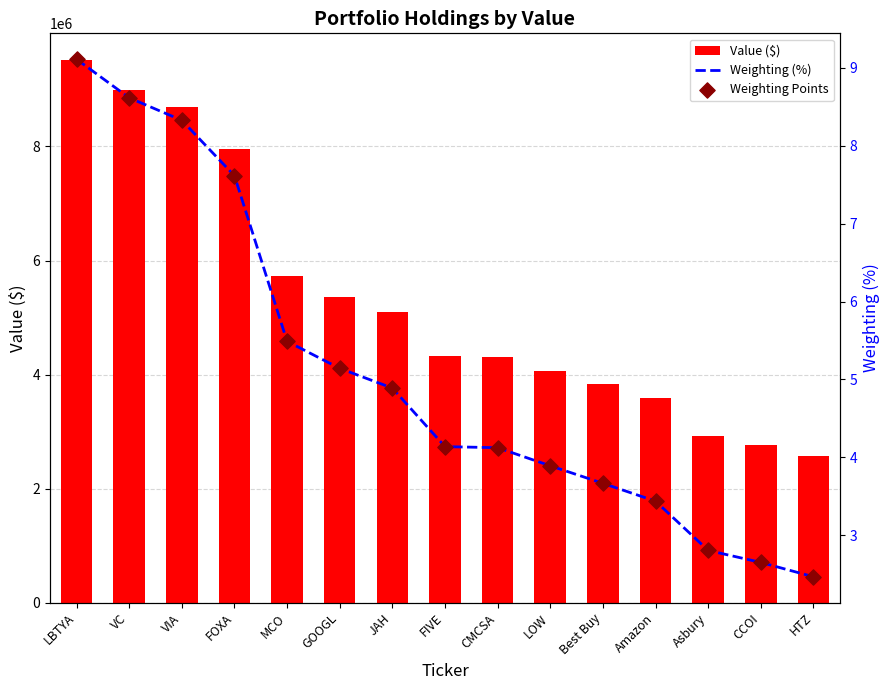

Is the value of Weighting (%) at VIA greater than the value of Value ($) at CCOI?

No